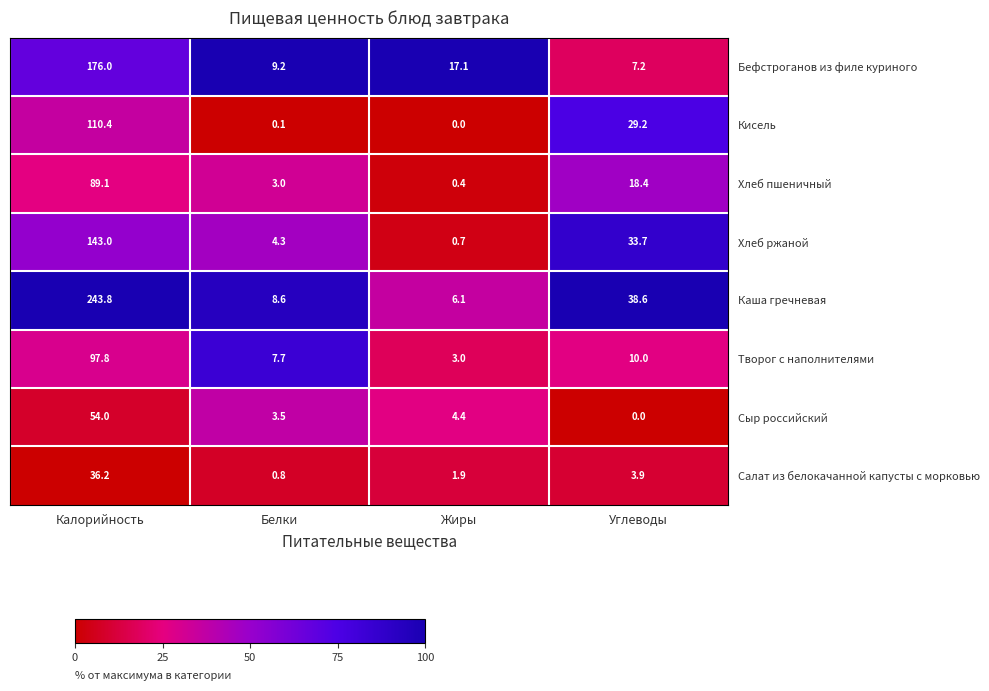

What is the difference between the highest and lowest values at Жиры?

17.1